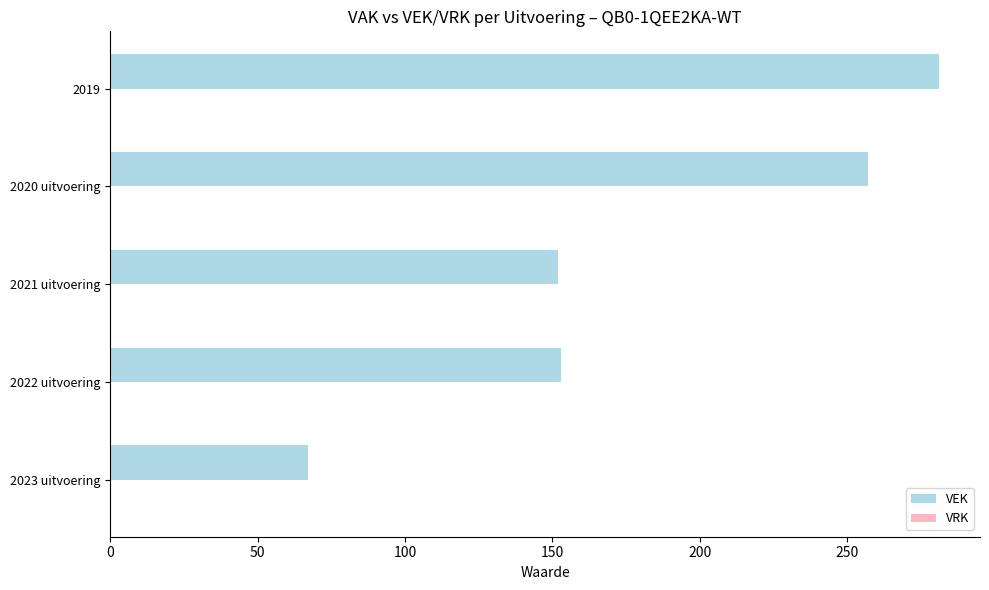

What is the maximum value shown in the chart?

281